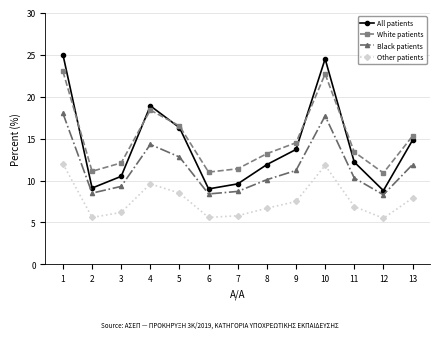

At which category does Other patients reach its first local peak?

4